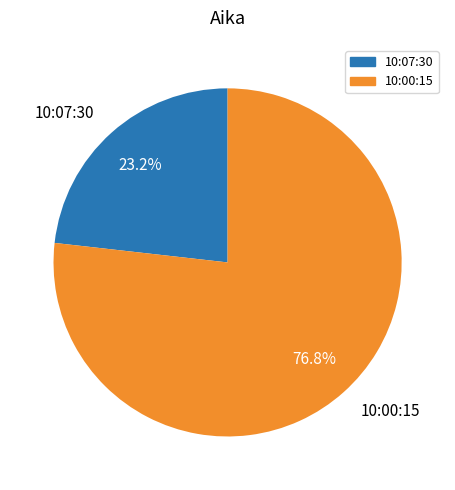

Is there any slice that represents more than half of the pie?

Yes